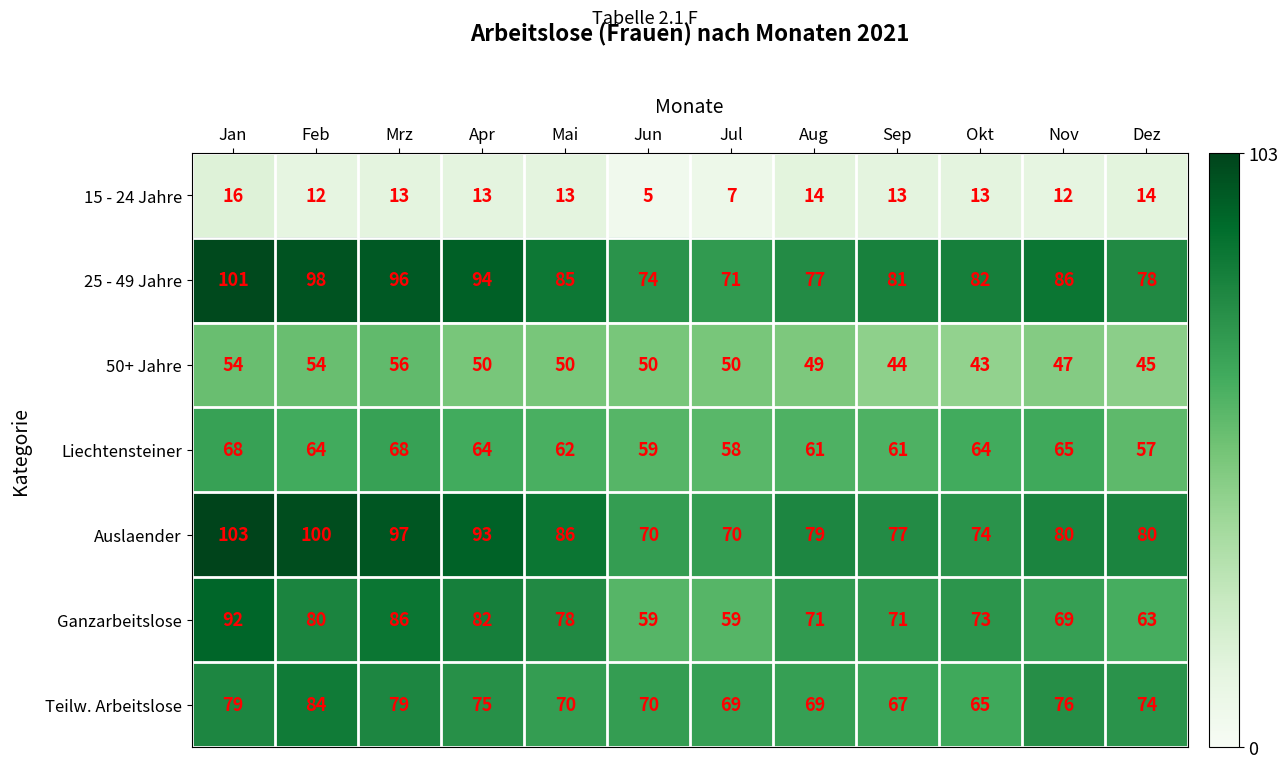

Is it true that 25 - 49 Jahre equals 101 at Jan?

True